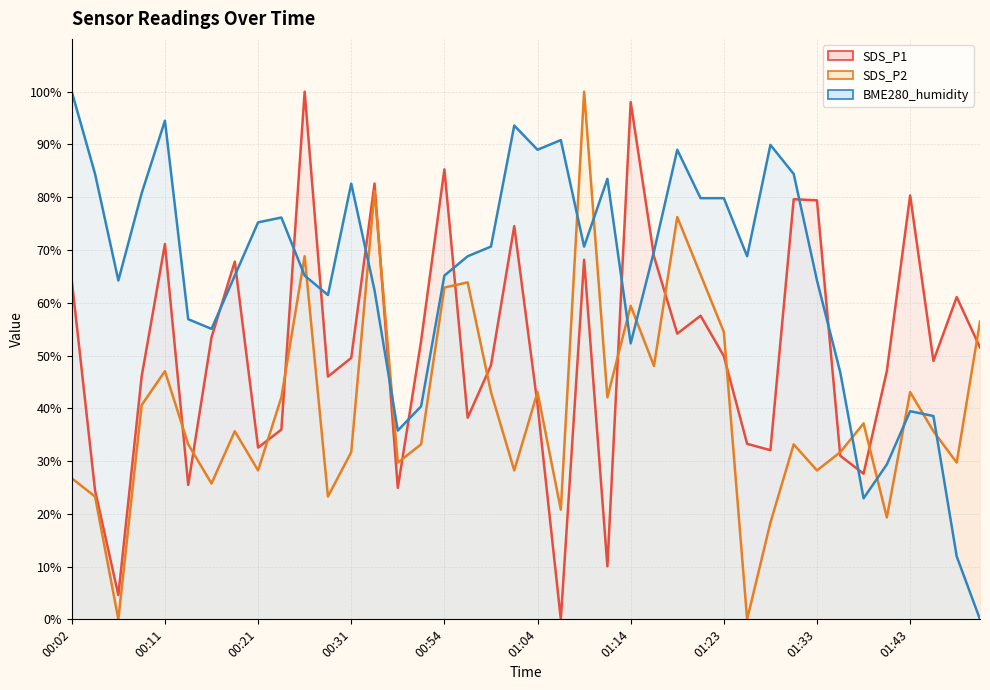

Where is BME280_humidity (line) nearest to the value 49?

33